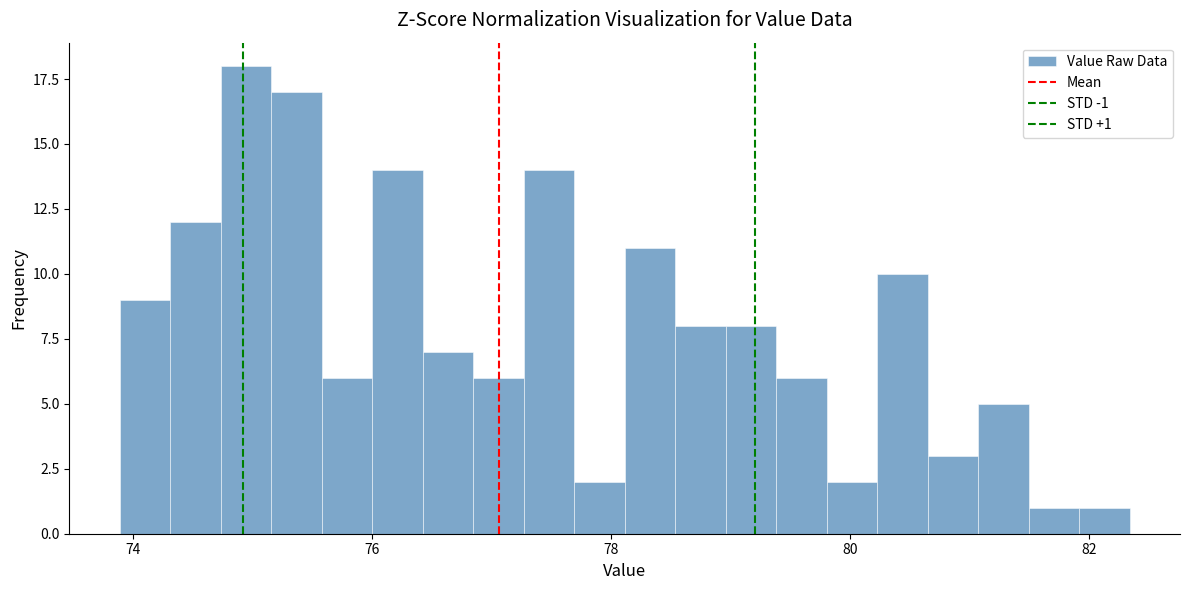

Read against the x-axis, roughly where is the centre of the tallest bar?

75.0